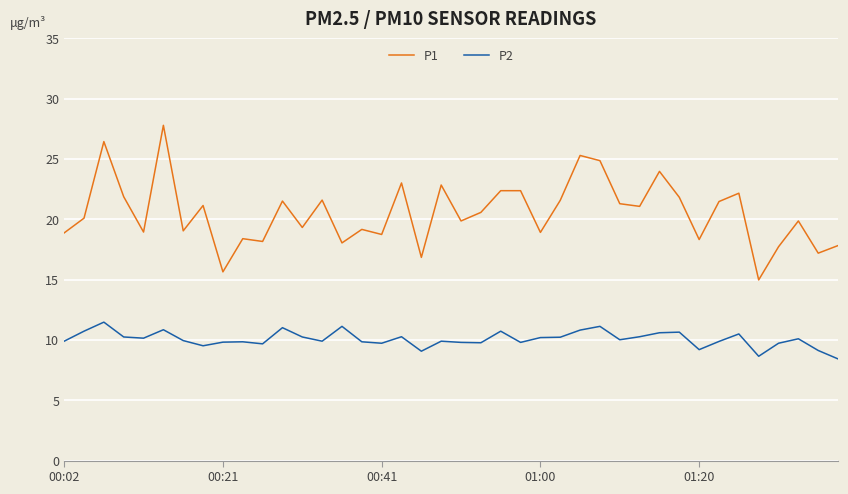

What is the sum of all P1 values?

821.3